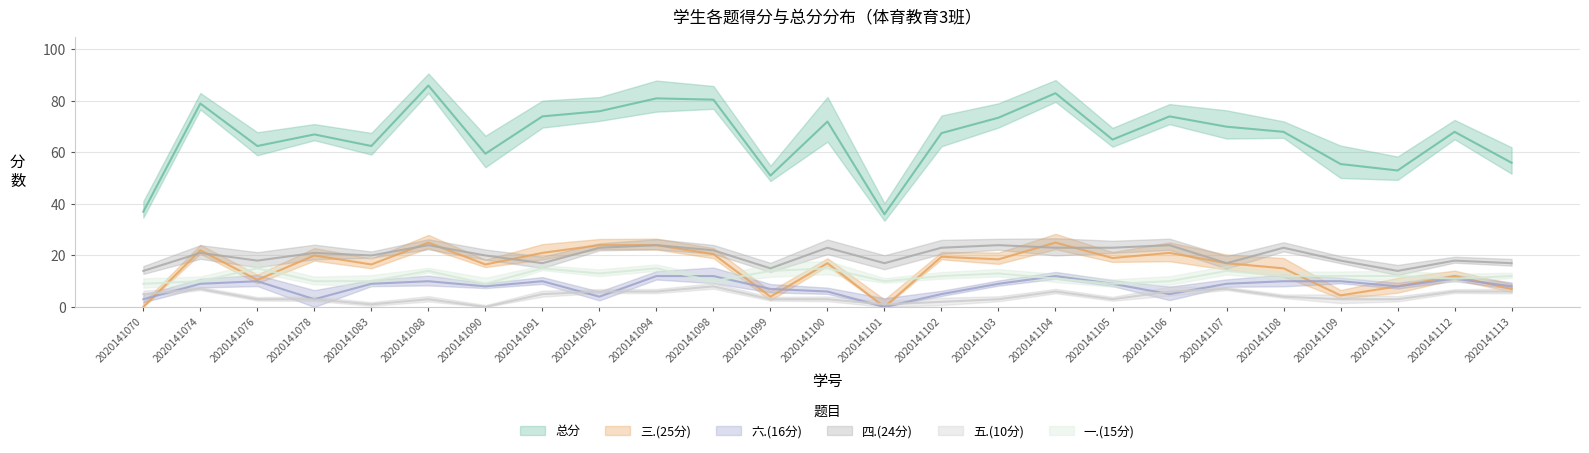

What is the total value across all series at 2020141113?

106.0